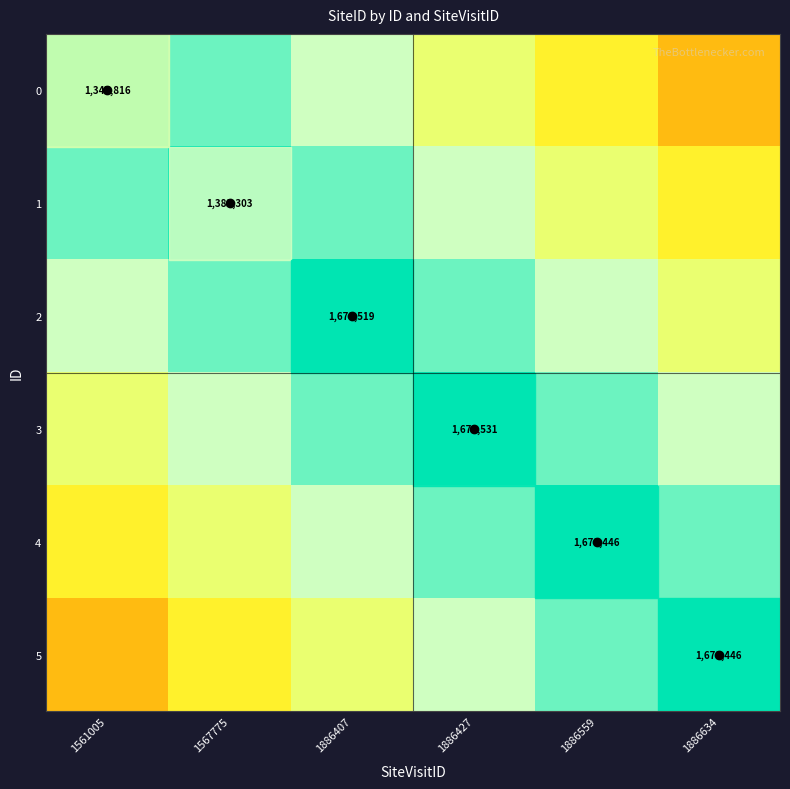

Which label corresponds to the largest value in the chart?

1561005